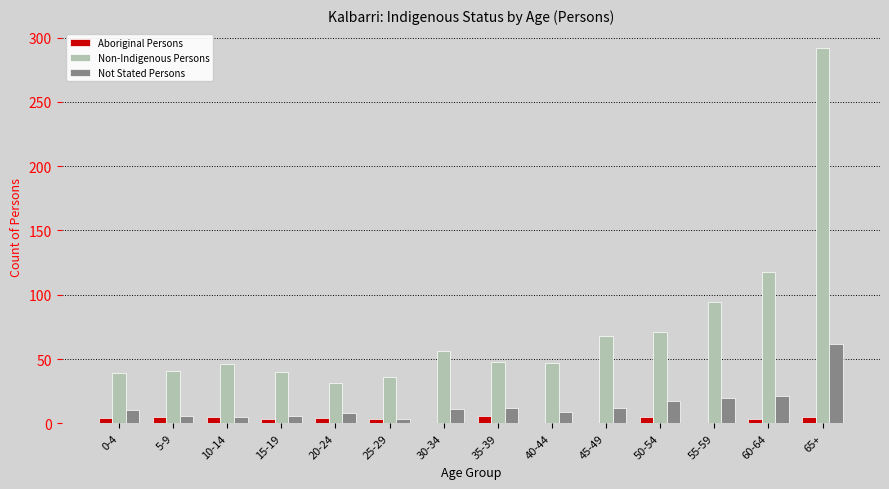

Which series changed the most between 10-14 and 50-54?

Non-Indigenous Persons